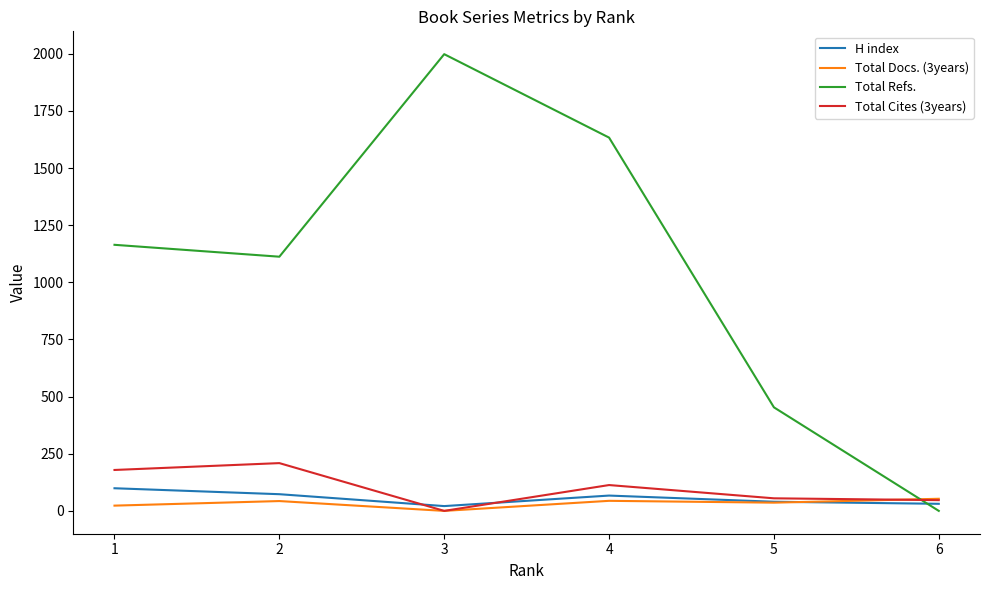

Is it true that Total Cites (3years) equals 209 at 2?

True